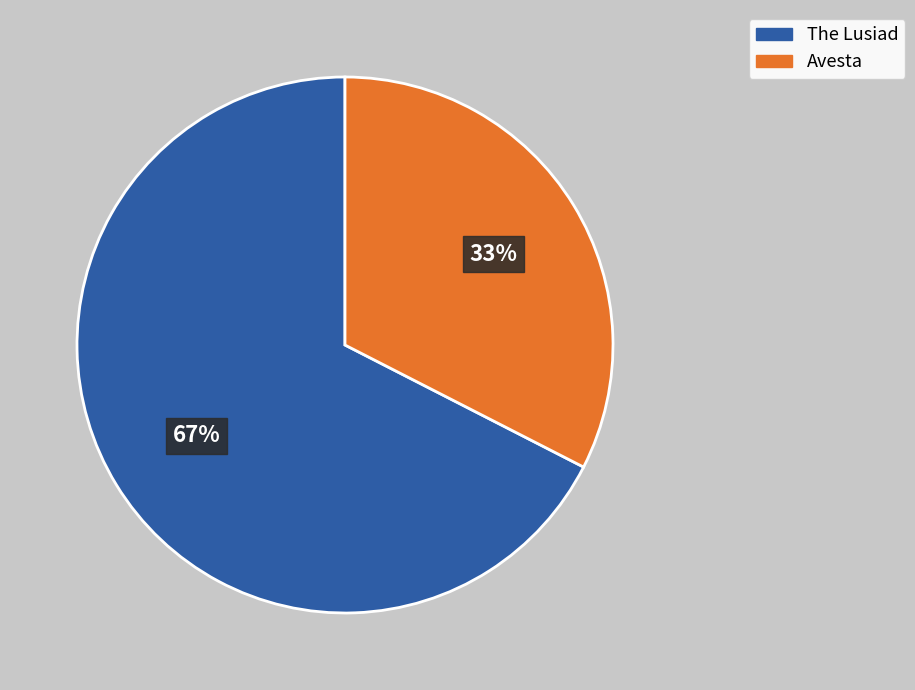

What is the ratio of the value at Avesta to the value at The Lusiad?

0.5